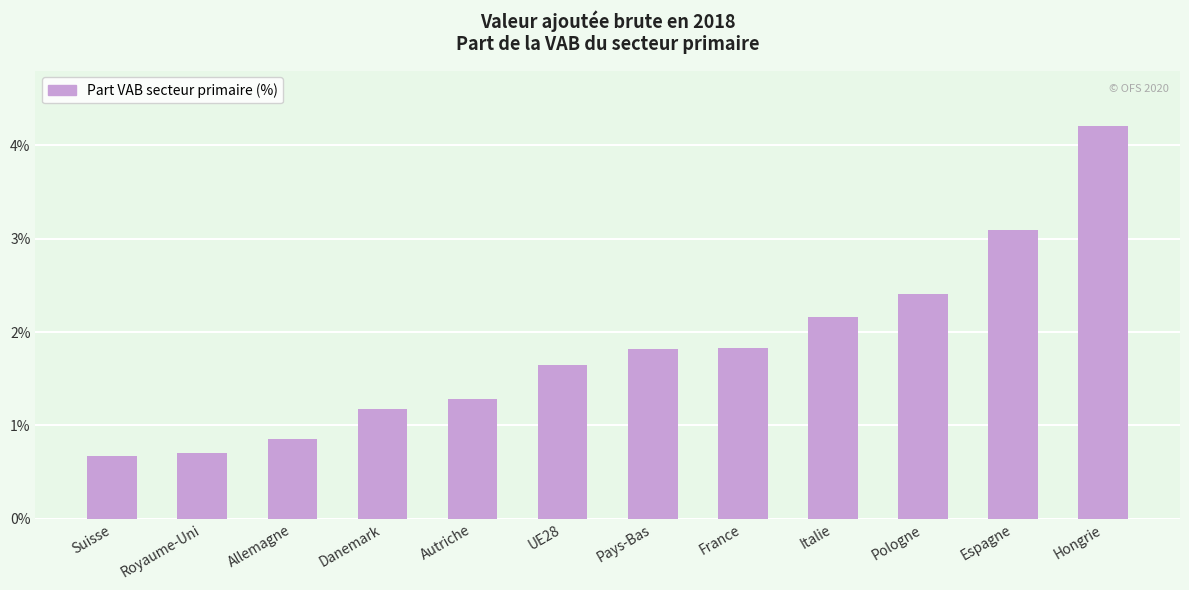

How many bars are there in total?

12